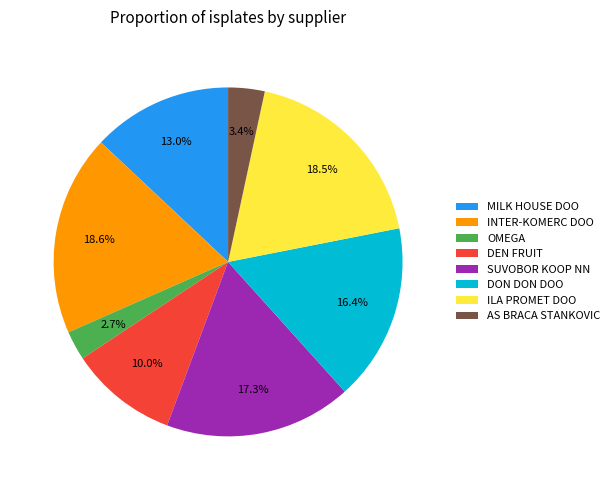

What percentage do DEN FRUIT and SUVOBOR KOOP NN together represent?

27.3%